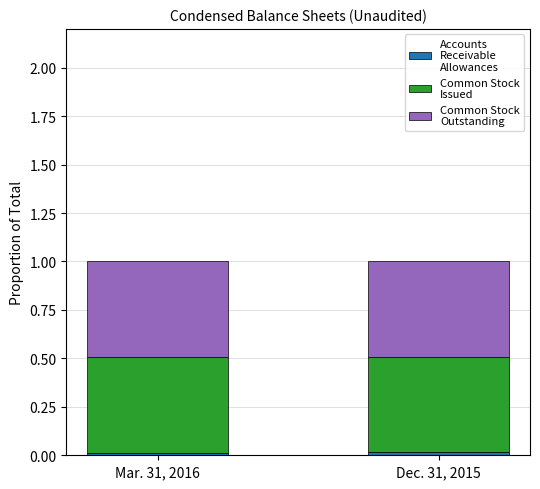

Does the chart contain stacked bars?

Yes